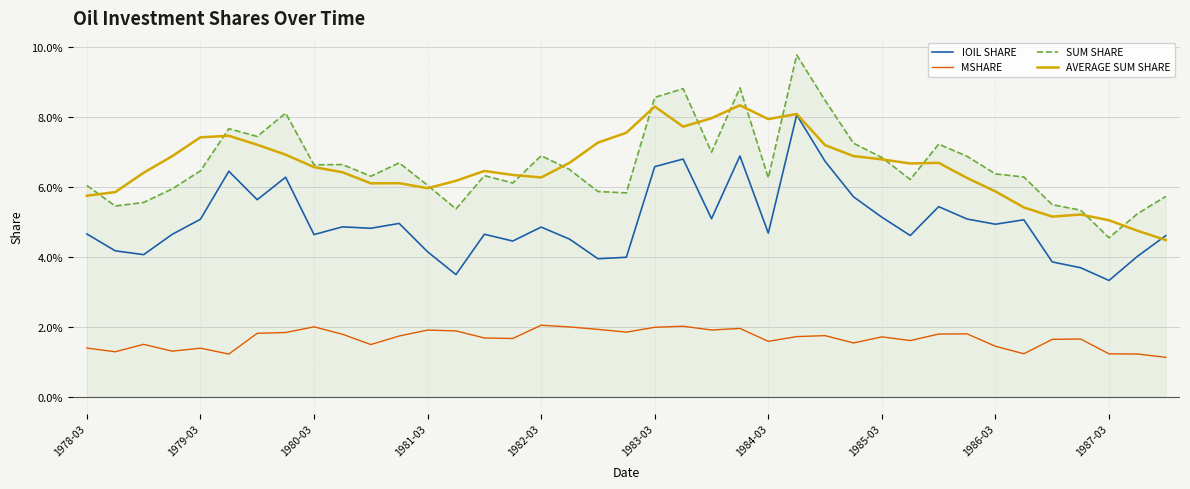

Count the SUM SHARE values in the range 0 to 1.

39